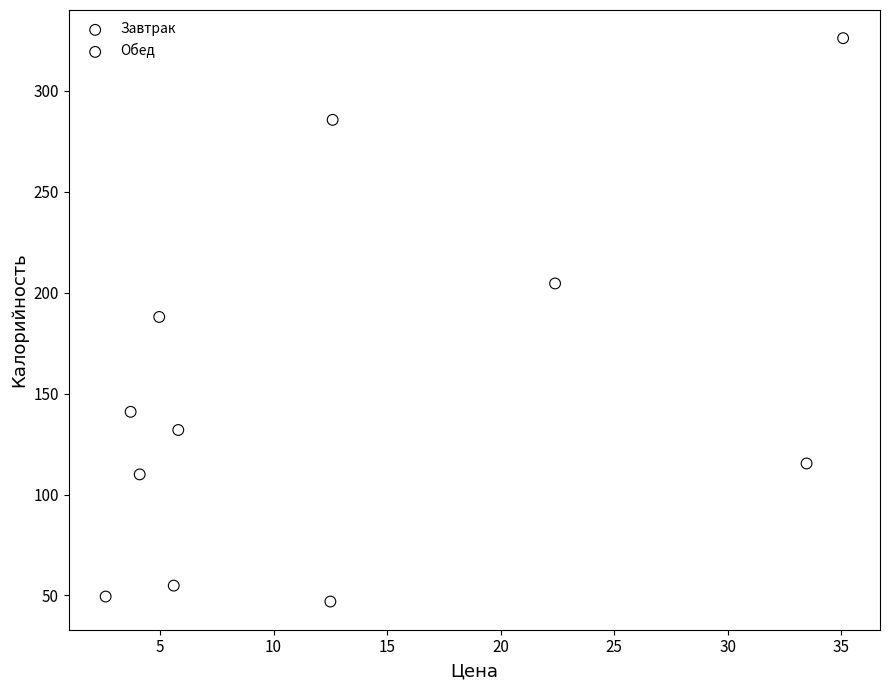

Which series reaches the minimum Y coordinate?

Завтрак